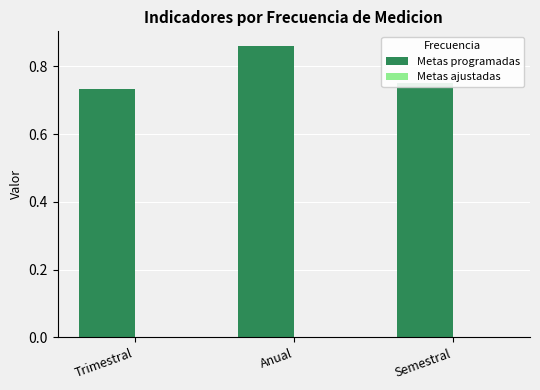

Count the values in the range 0 to 1.

3